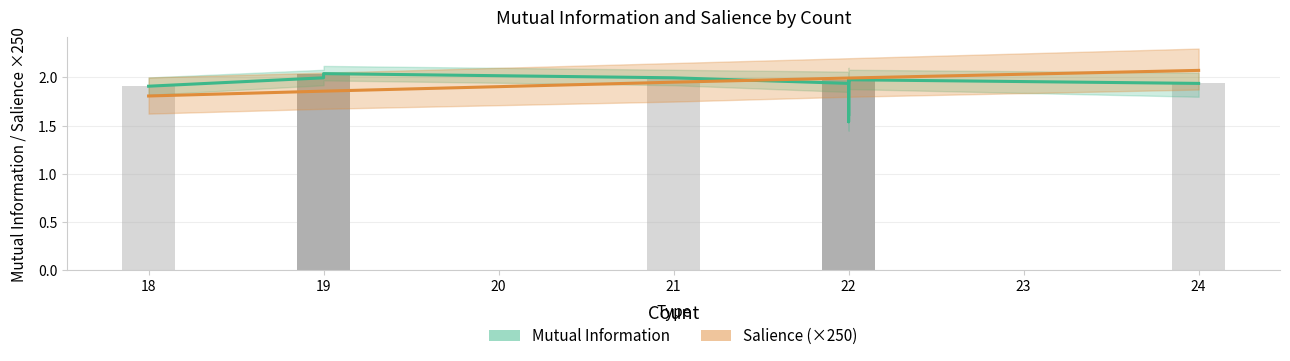

What is the lowest value of the Salience (×250) series?

1.8